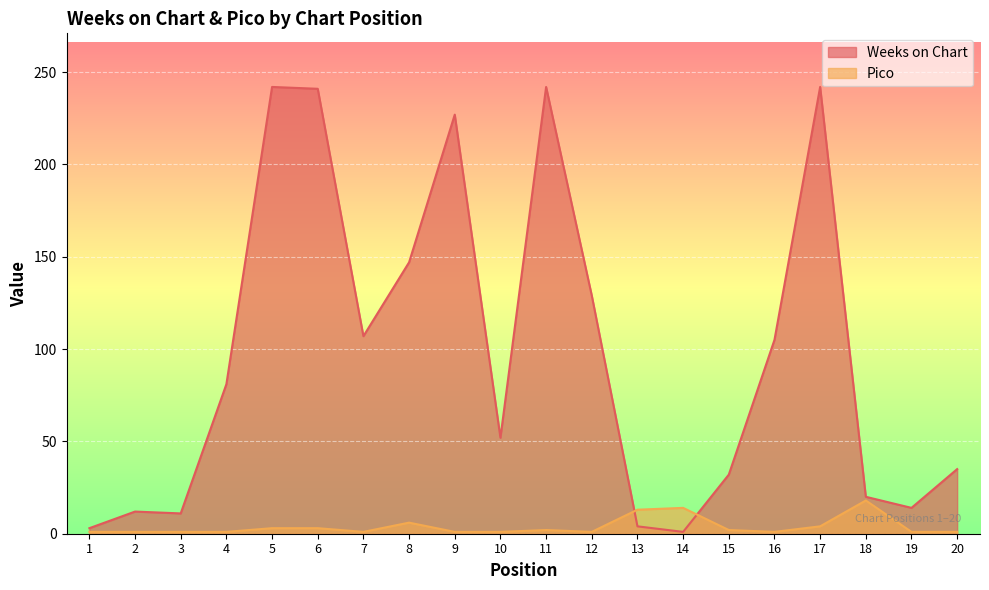

Between 6 and 11, which series saw the biggest shift?

Weeks on Chart